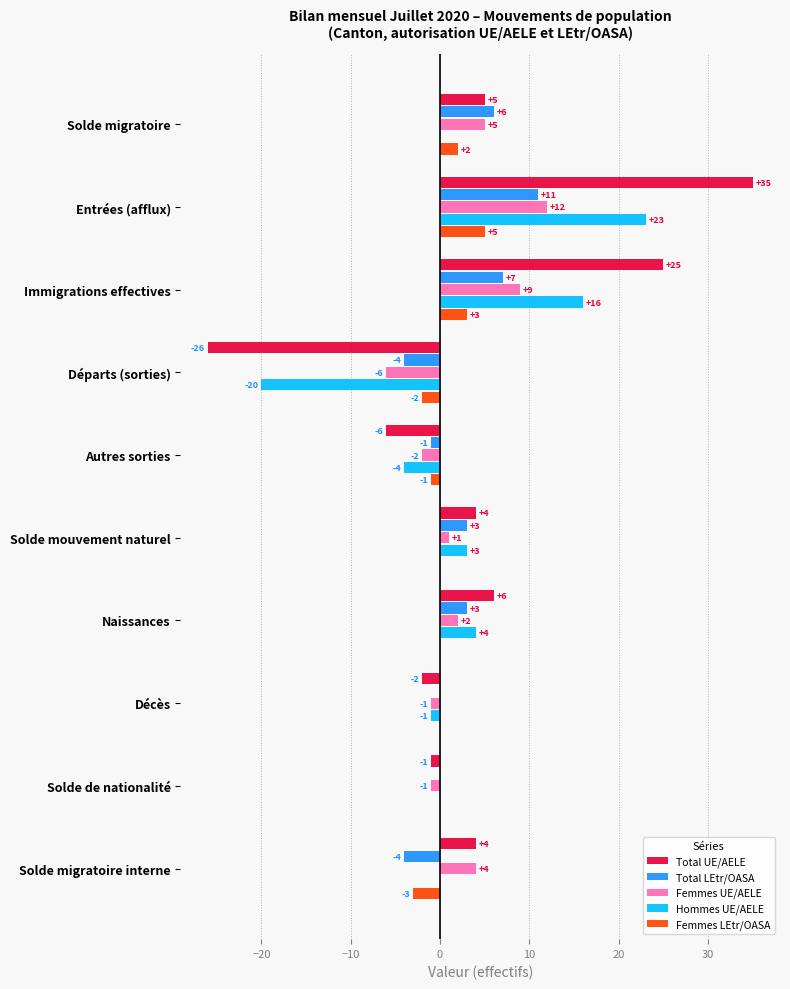

Which label corresponds to the largest value in the chart?

Entrées (afflux)